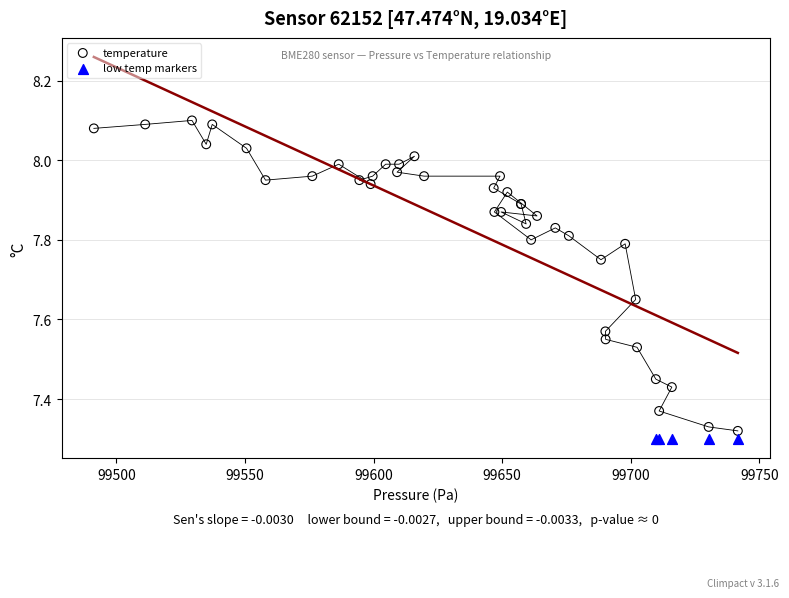

Which series contains the highest Y value?

temperature